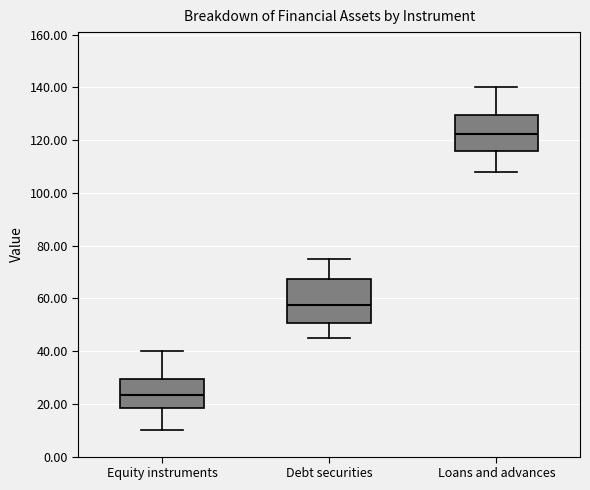

Where is the lower edge of the box for Equity instruments on the y-axis? The values are not printed on the chart, so give them approximately, as read against the axis.

18